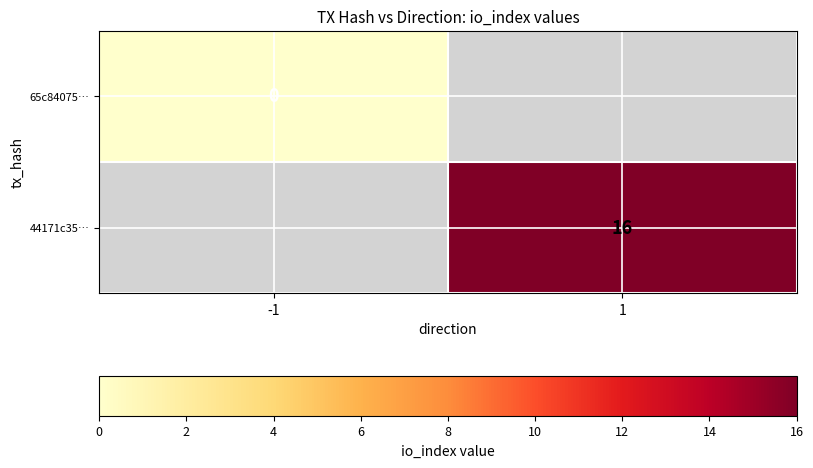

The 44171c35… series shows 16 at 1. True or false?

True